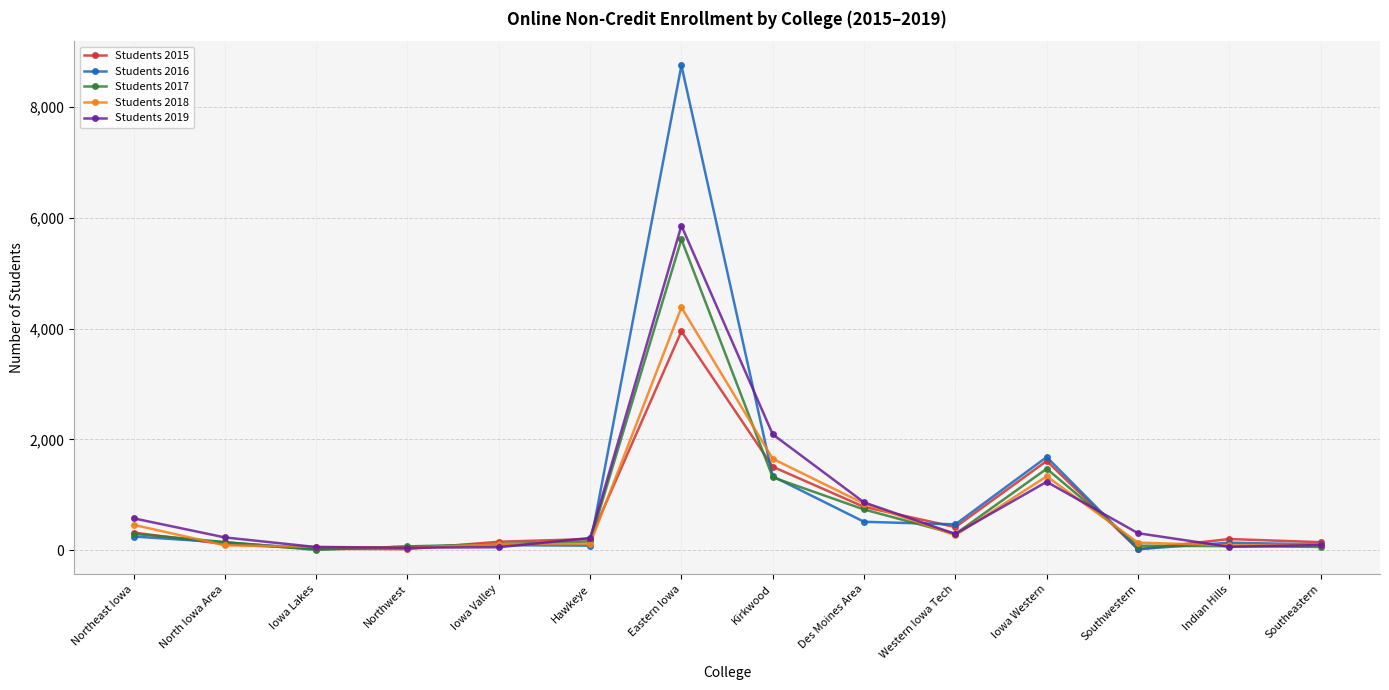

True or false: Students 2018 has more than 0 points higher than both neighbors.

True